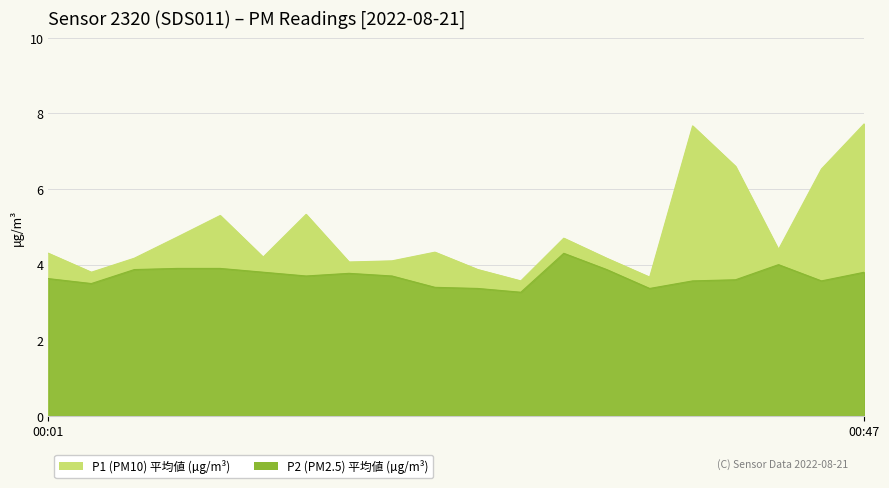

True or false: P2 and P1 intersect in this chart.

False